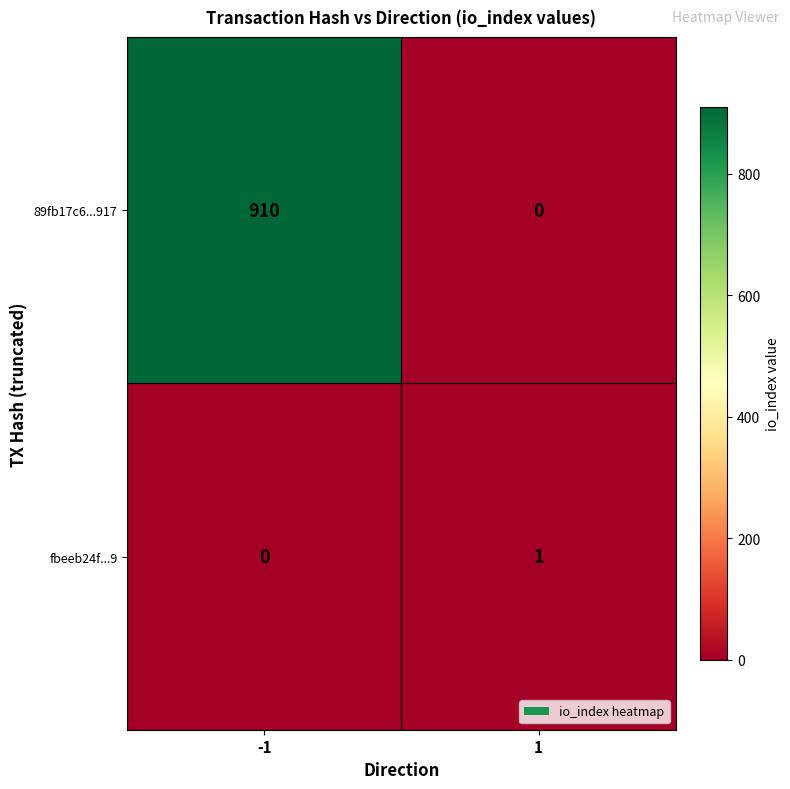

What is the total value across all series at -1?

910